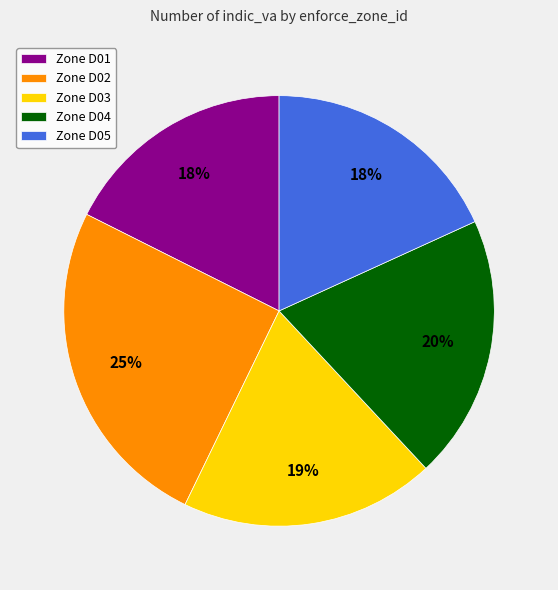

Is there any slice that represents more than half of the pie?

No